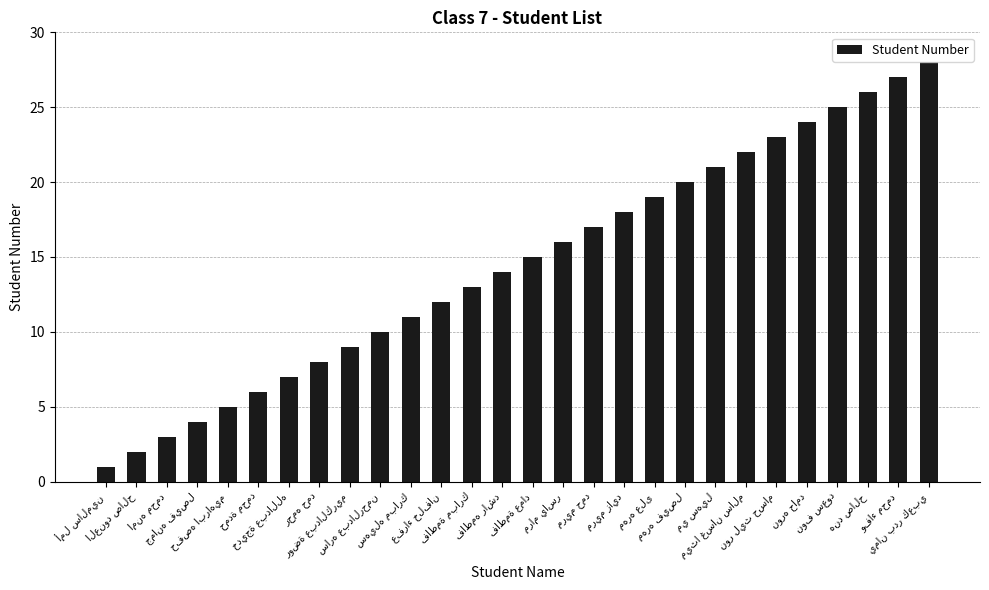

What is the sum of all values?

406